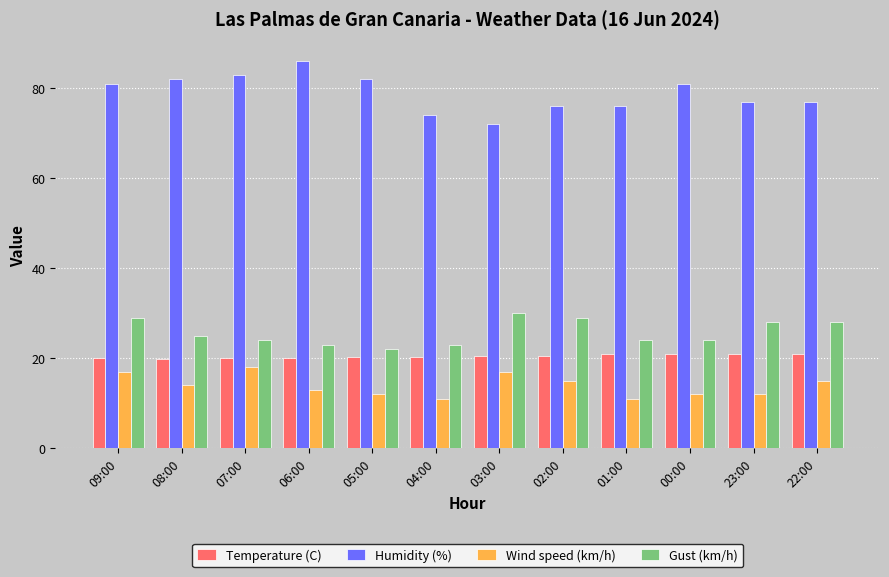

The Temperature (C) series shows 5.4 at 08:00. True or false?

False